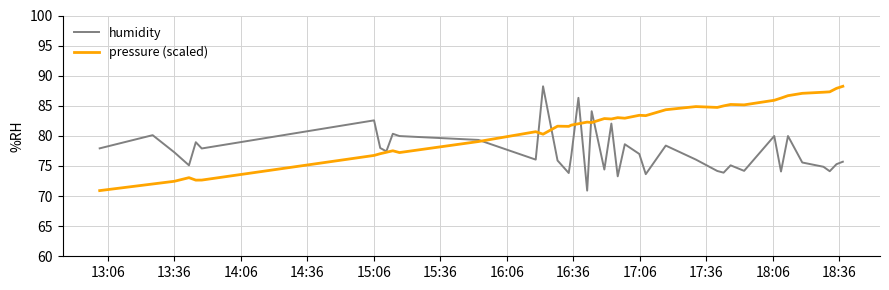

Which series has the largest total across all categories?

pressure (scaled)